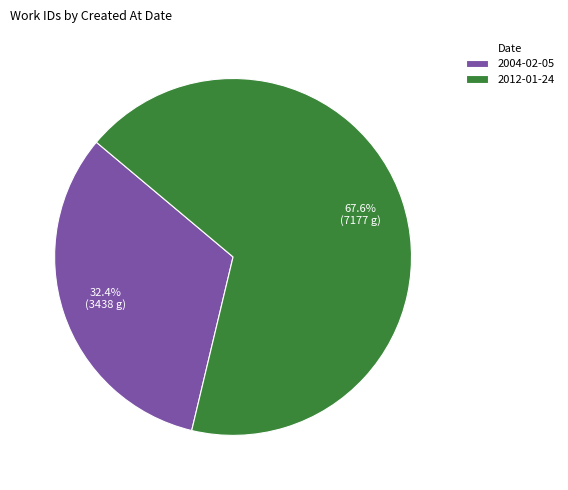

Rank the categories by value from lowest to highest.

2004-02-05, 2012-01-24